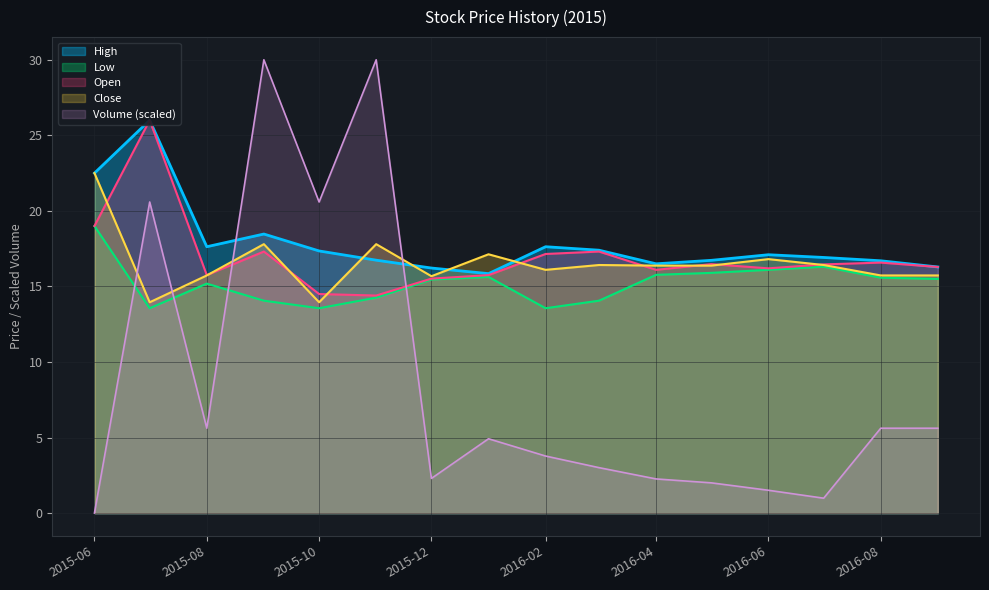

The value of Close at 2016-05 is 7.2. True or false?

False